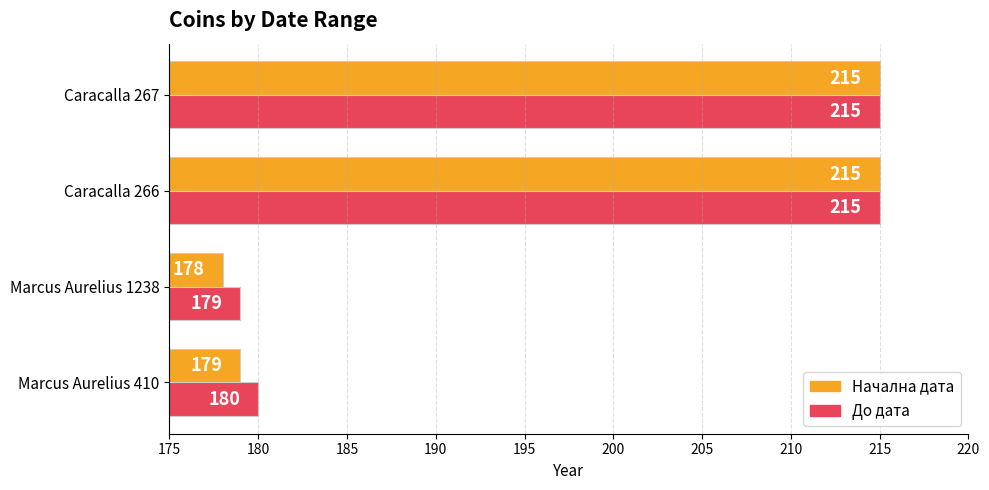

True or false: До дата has a value of 131 at Caracalla 267.

False